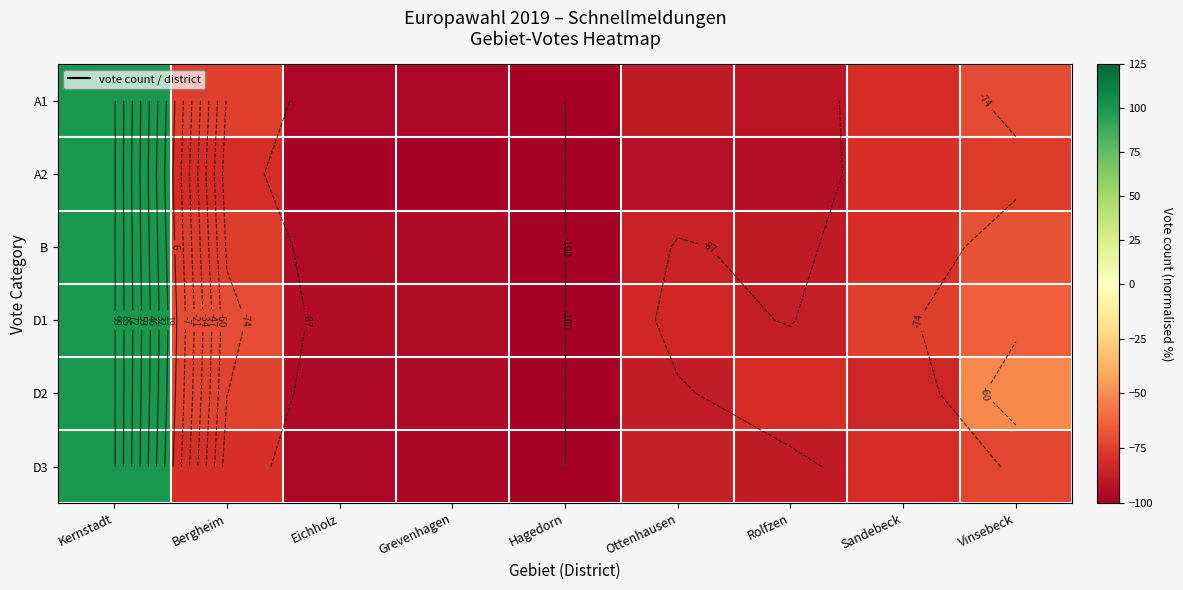

At which label does D1 first exceed -83?

Kernstadt